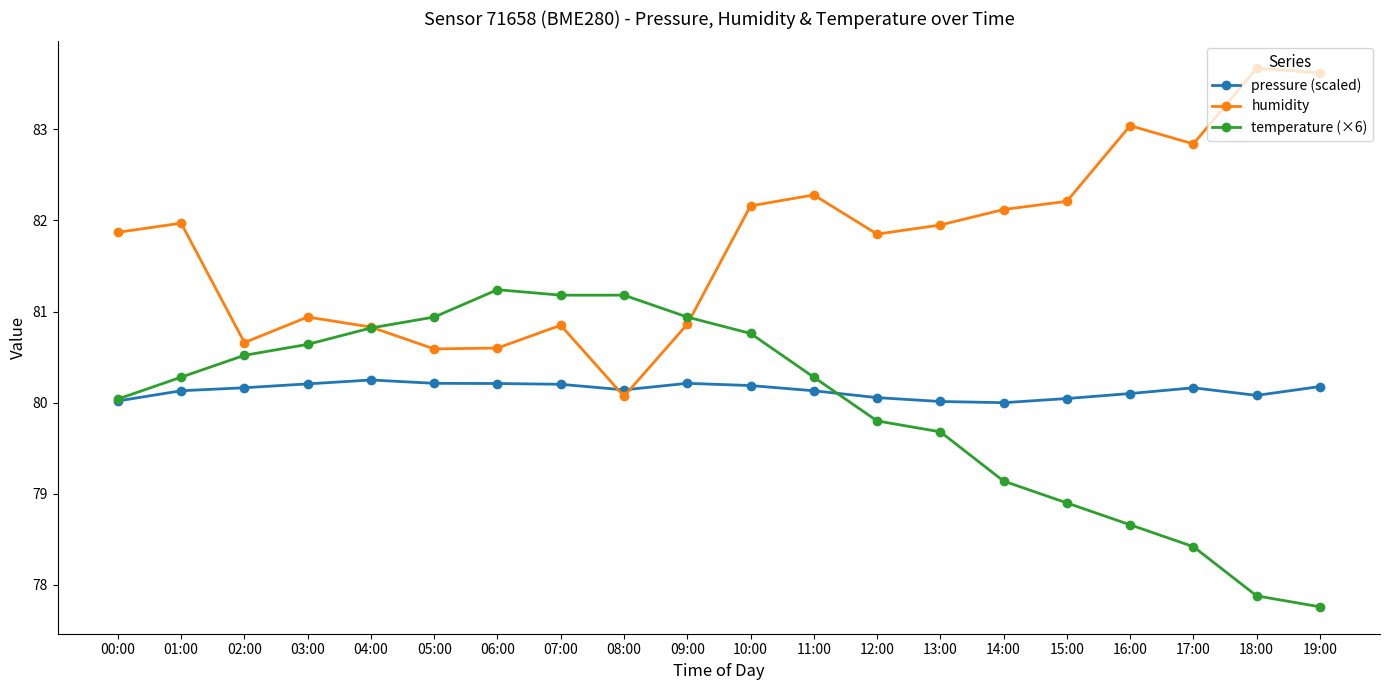

Is the value of pressure (scaled) at 00:00 greater than the value of temperature (×6) at 11:00?

No